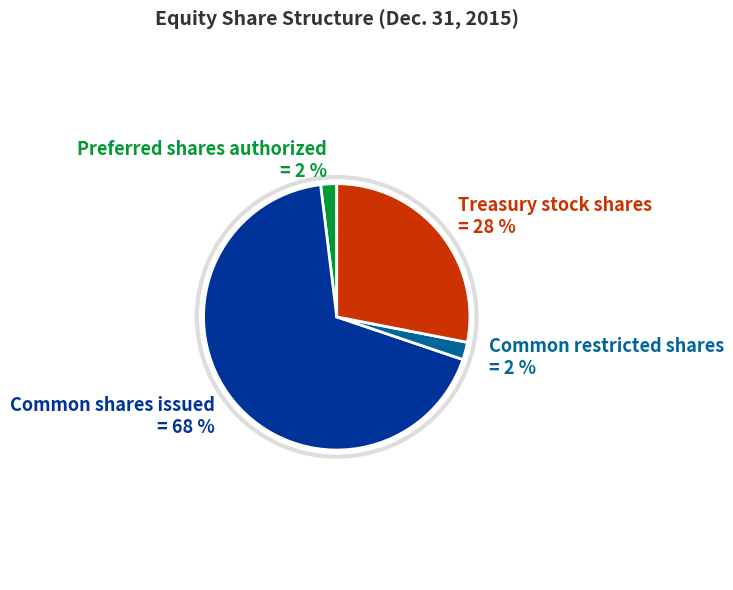

Do Preferred shares authorized and Common restricted shares together represent more than half of the pie?

No